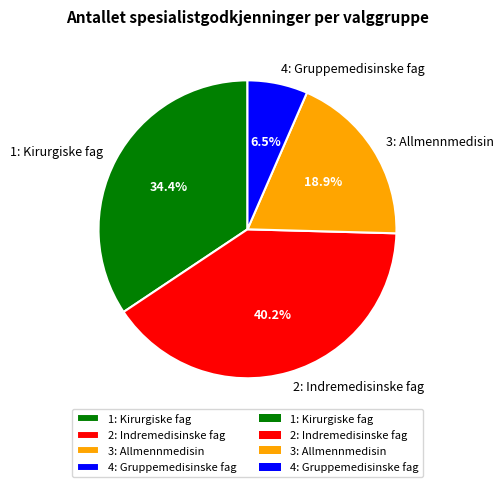

Which slice is the smallest?

4: Gruppemedisinske fag